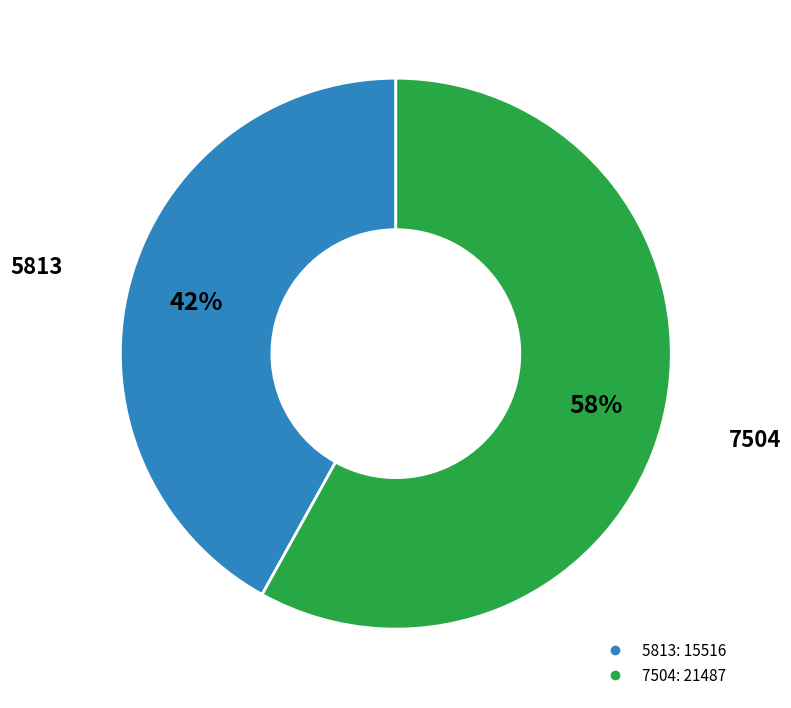

To the nearest percent, what percentage of the pie is 7504?

58%